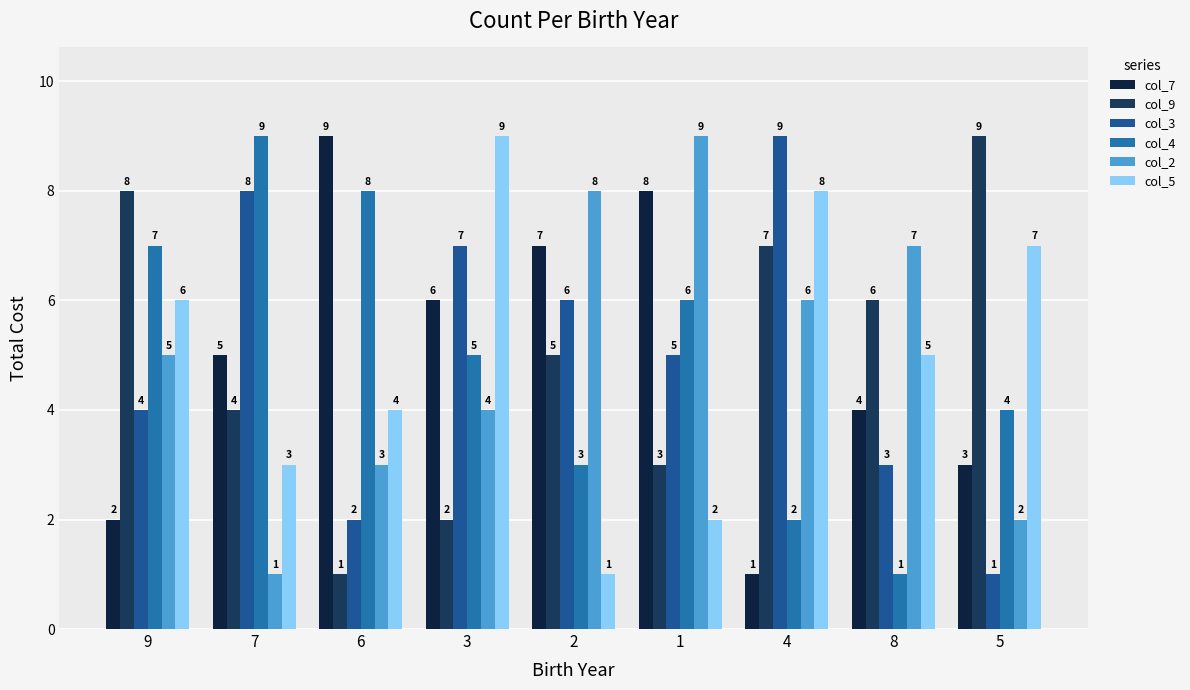

At which label is col_9 closest to 5?

2